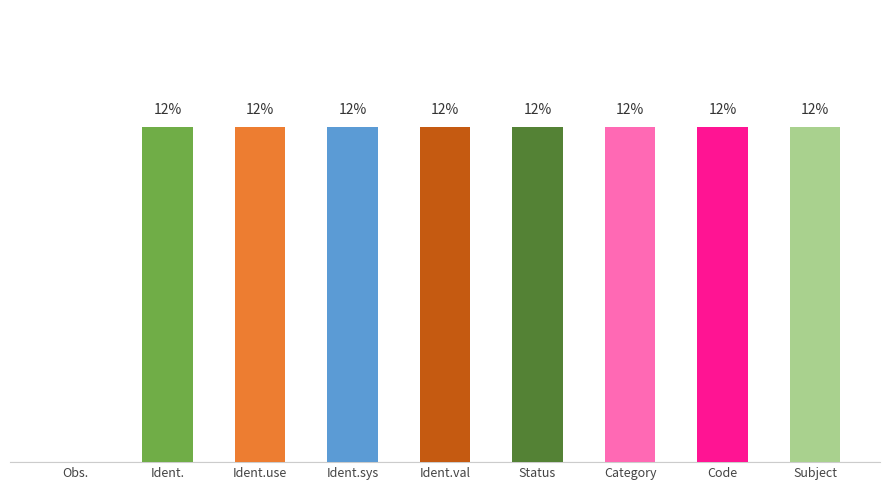

Rank the categories by value from lowest to highest.

Obs., Ident., Ident.use, Ident.sys, Ident.val, Status, Category, Code, Subject